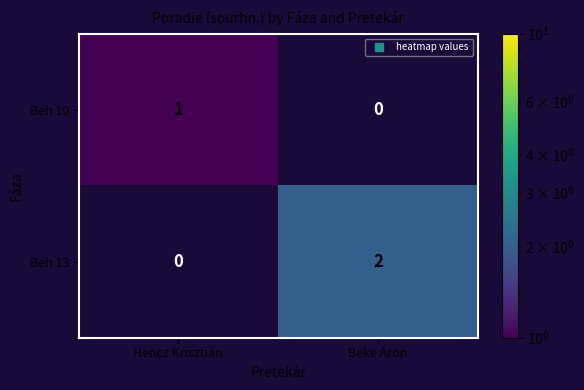

At which label does Beh 10 reach its peak?

Hencz Krisztián